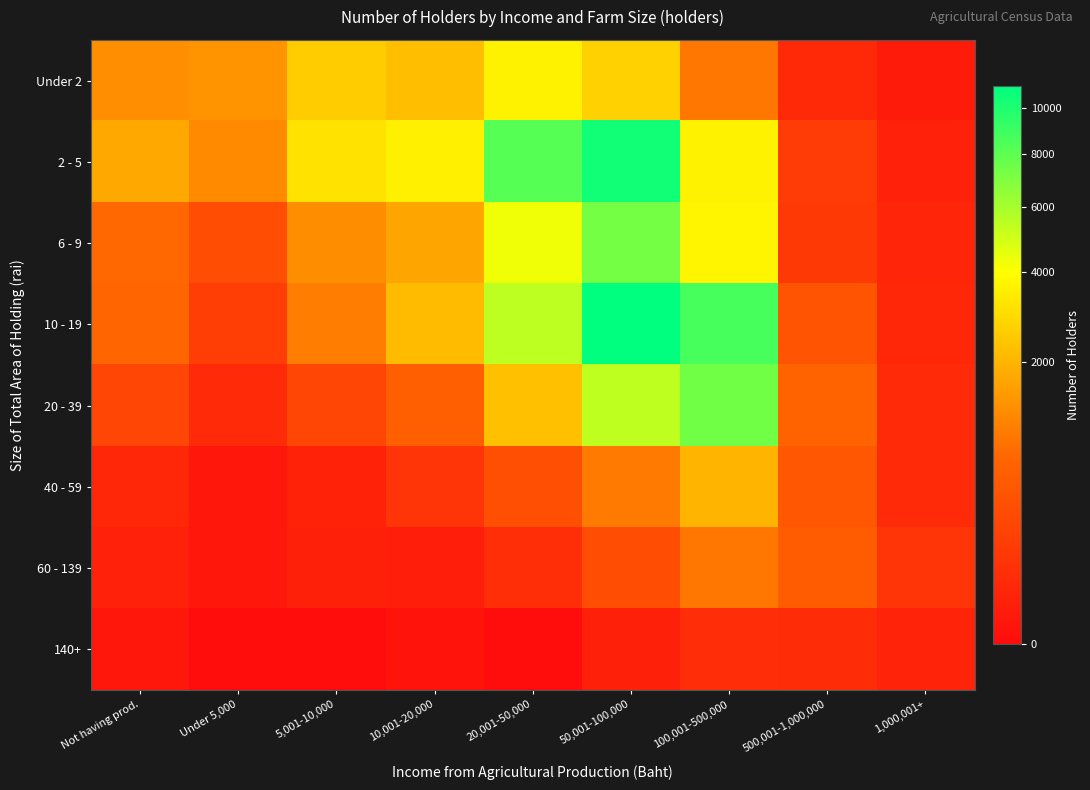

Reading right to left, transcribe all the data shown in this chart.

Under 2: 1,000,001+=8.0	500,001-1,000,000=42.0	100,001-500,000=936.5	50,001-100,000=2674.3	20,001-50,000=3625.8	10,001-20,000=2231.3	5,001-10,000=2556.6	Under 5,000=1362.2	Not having prod.=1267.5
2 - 5: 1,000,001+=19.9	500,001-1,000,000=148.1	100,001-500,000=3612.1	50,001-100,000=10397.2	20,001-50,000=8236.8	10,001-20,000=3553.4	5,001-10,000=3143.7	Under 5,000=1214.8	Not having prod.=1770.3
6 - 9: 1,000,001+=28.7	500,001-1,000,000=127.2	100,001-500,000=3693.1	50,001-100,000=7315.9	20,001-50,000=4282.7	10,001-20,000=1694.8	5,001-10,000=1257.8	Under 5,000=328.6	Not having prod.=732.3
10 - 19: 1,000,001+=36.6	500,001-1,000,000=426.6	100,001-500,000=8661.6	50,001-100,000=11063.8	20,001-50,000=5444.9	10,001-20,000=2151.3	5,001-10,000=1016.8	Under 5,000=165.2	Not having prod.=709.3
20 - 39: 1,000,001+=45.9	500,001-1,000,000=656.0	100,001-500,000=7398.6	50,001-100,000=5410.4	20,001-50,000=2258.7	10,001-20,000=573.3	5,001-10,000=237.1	Under 5,000=45.9	Not having prod.=237.2
40 - 59: 1,000,001+=44.9	500,001-1,000,000=461.1	100,001-500,000=2031.1	50,001-100,000=973.6	20,001-50,000=351.9	10,001-20,000=96.9	5,001-10,000=20.4	Under 5,000=4.0	Not having prod.=36.1
60 - 139: 1,000,001+=95.2	500,001-1,000,000=532.7	100,001-500,000=919.0	50,001-100,000=320.1	20,001-50,000=62.7	10,001-20,000=12.1	5,001-10,000=16.1	Under 5,000=4.0	Not having prod.=19.7
140+: 1,000,001+=27.5	500,001-1,000,000=55.7	100,001-500,000=59.0	50,001-100,000=16.1	20,001-50,000=0.0	10,001-20,000=1.0	5,001-10,000=0.0	Under 5,000=0.0	Not having prod.=3.9